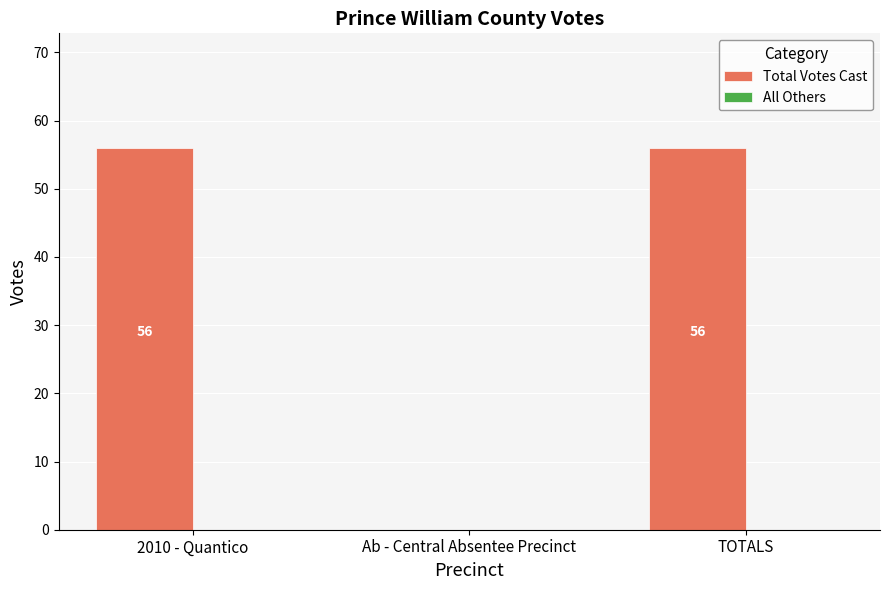

What is the maximum value shown in the chart?

56